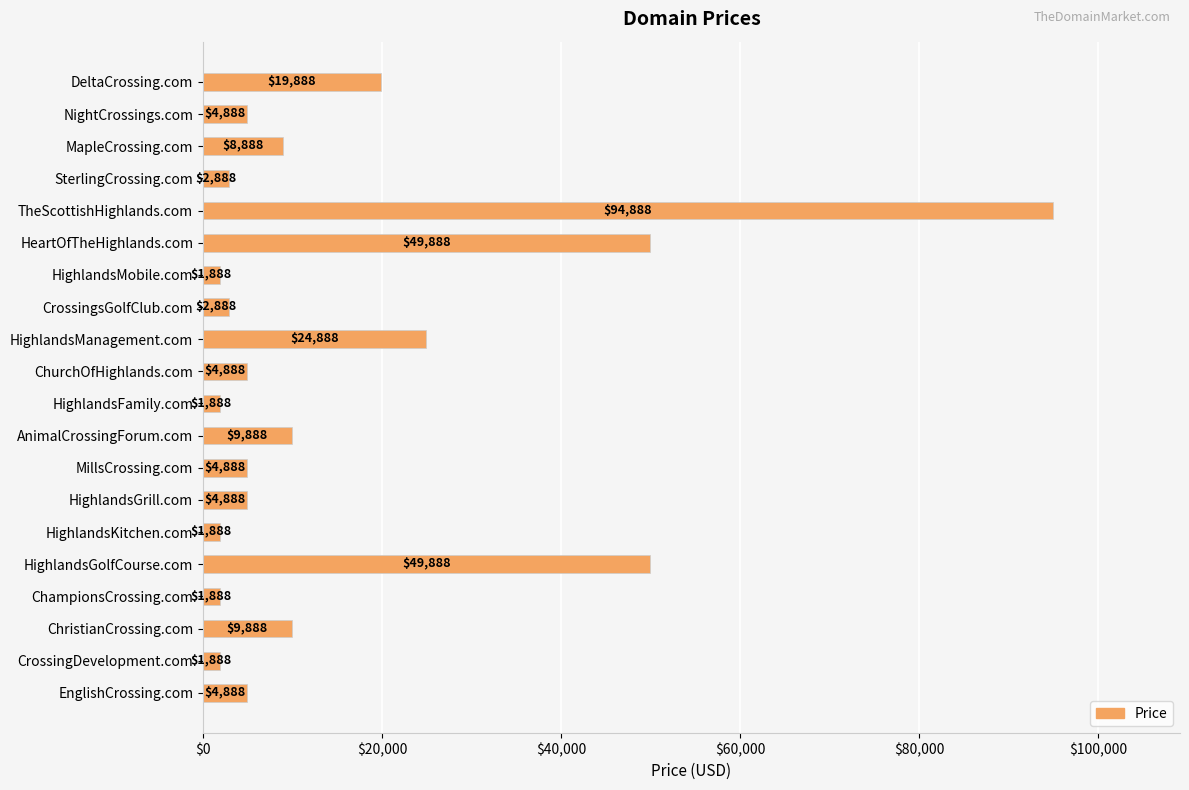

What is the change in value from MapleCrossing.com to EnglishCrossing.com?

-4000